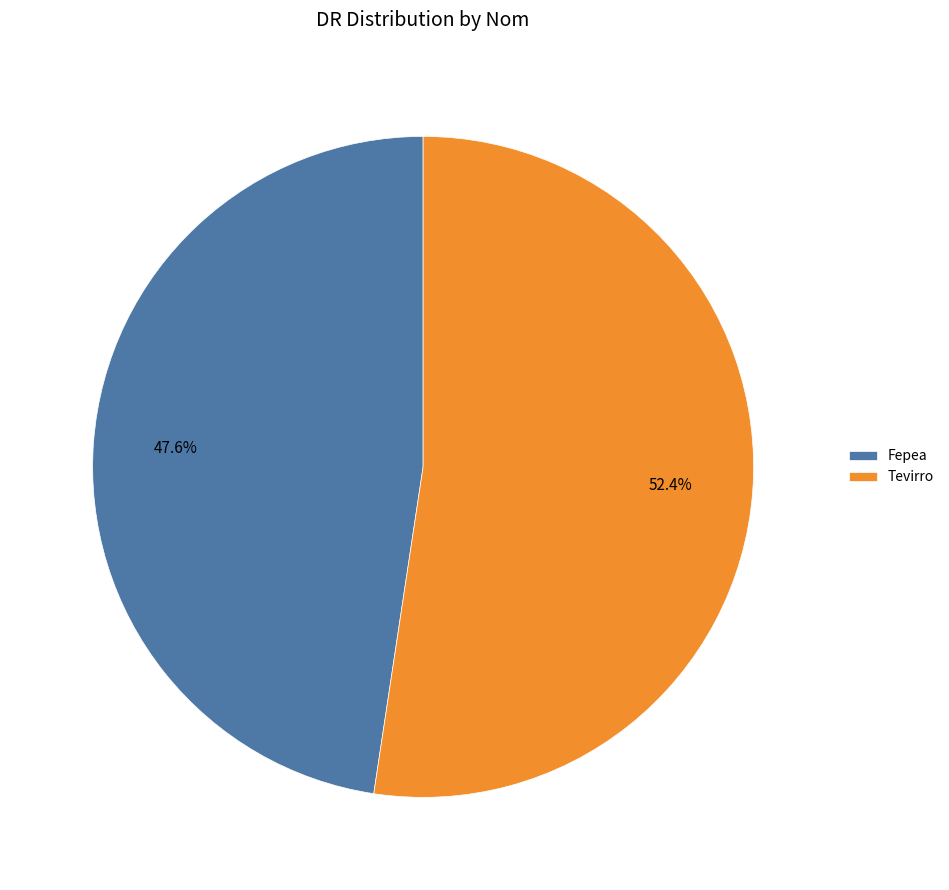

Combined, do Fepea and Tevirro account for over 50%?

Yes